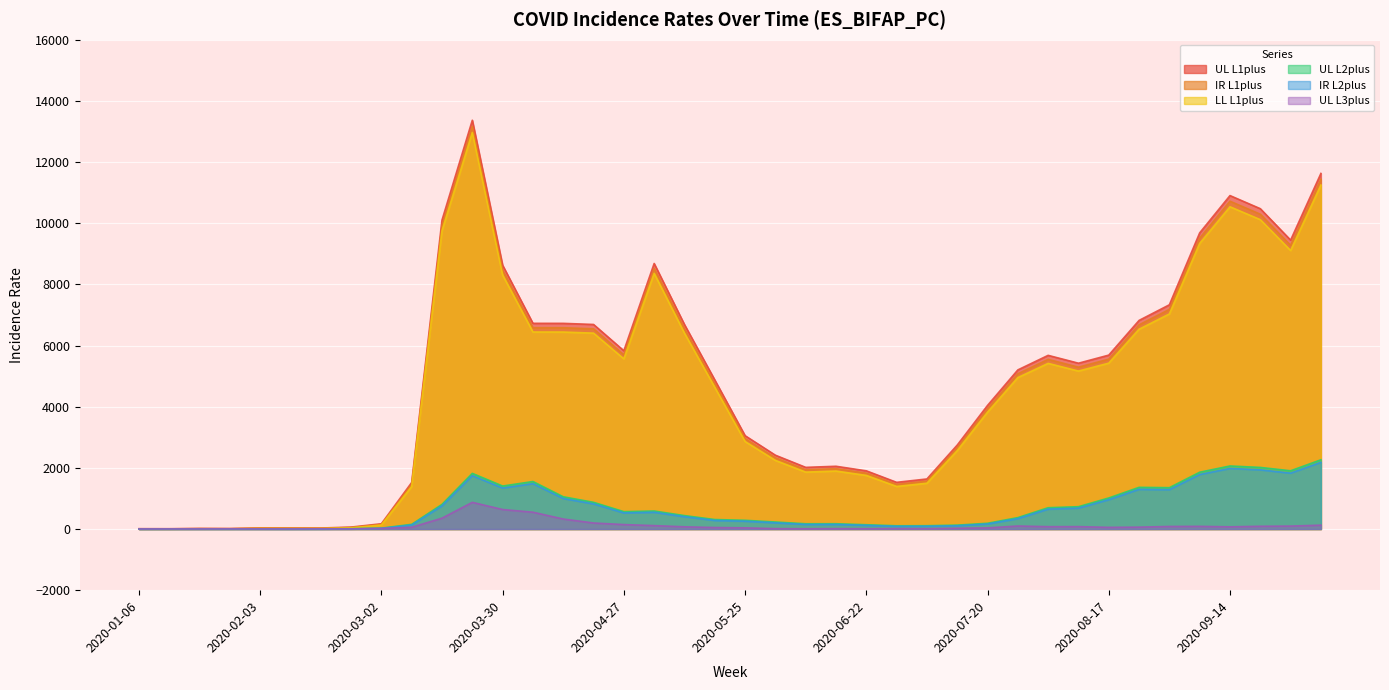

Between 2020-08-24 and 2020-04-06, which is larger?

2020-08-24